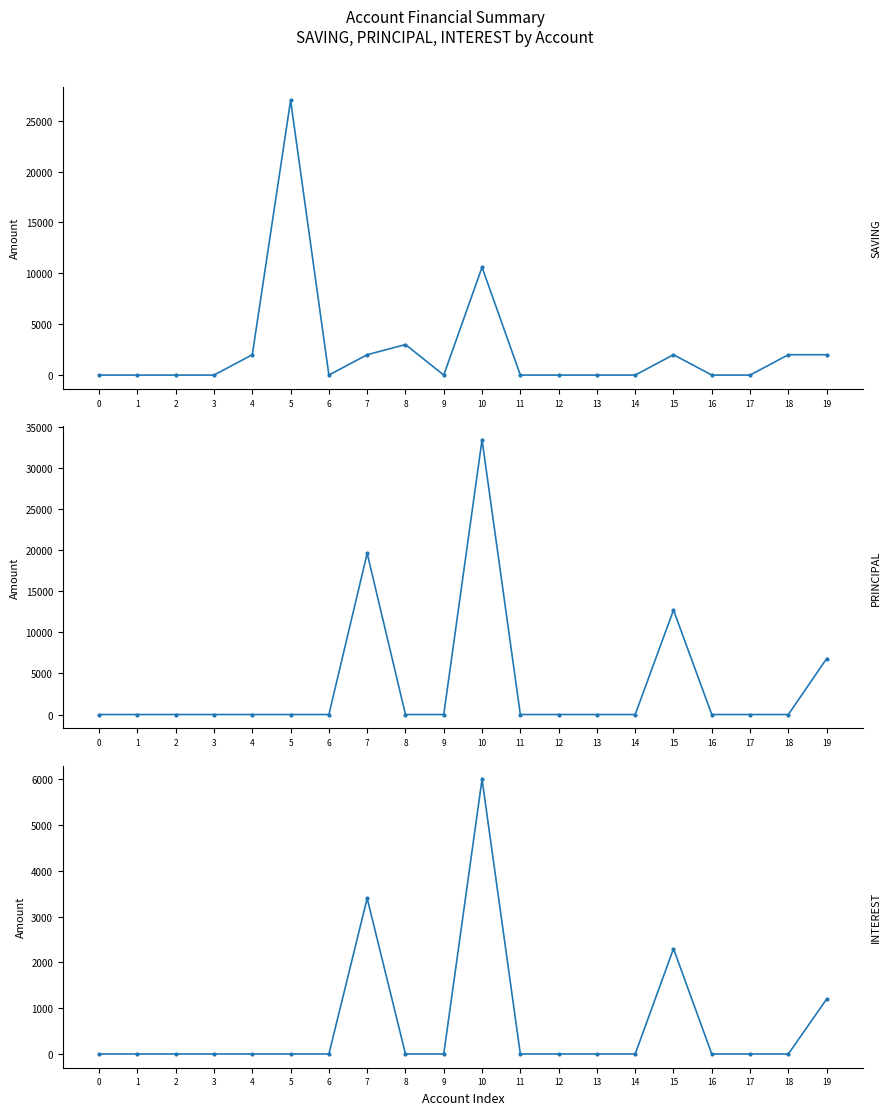

True or false: INTEREST and PRINCIPAL cross at least once.

False